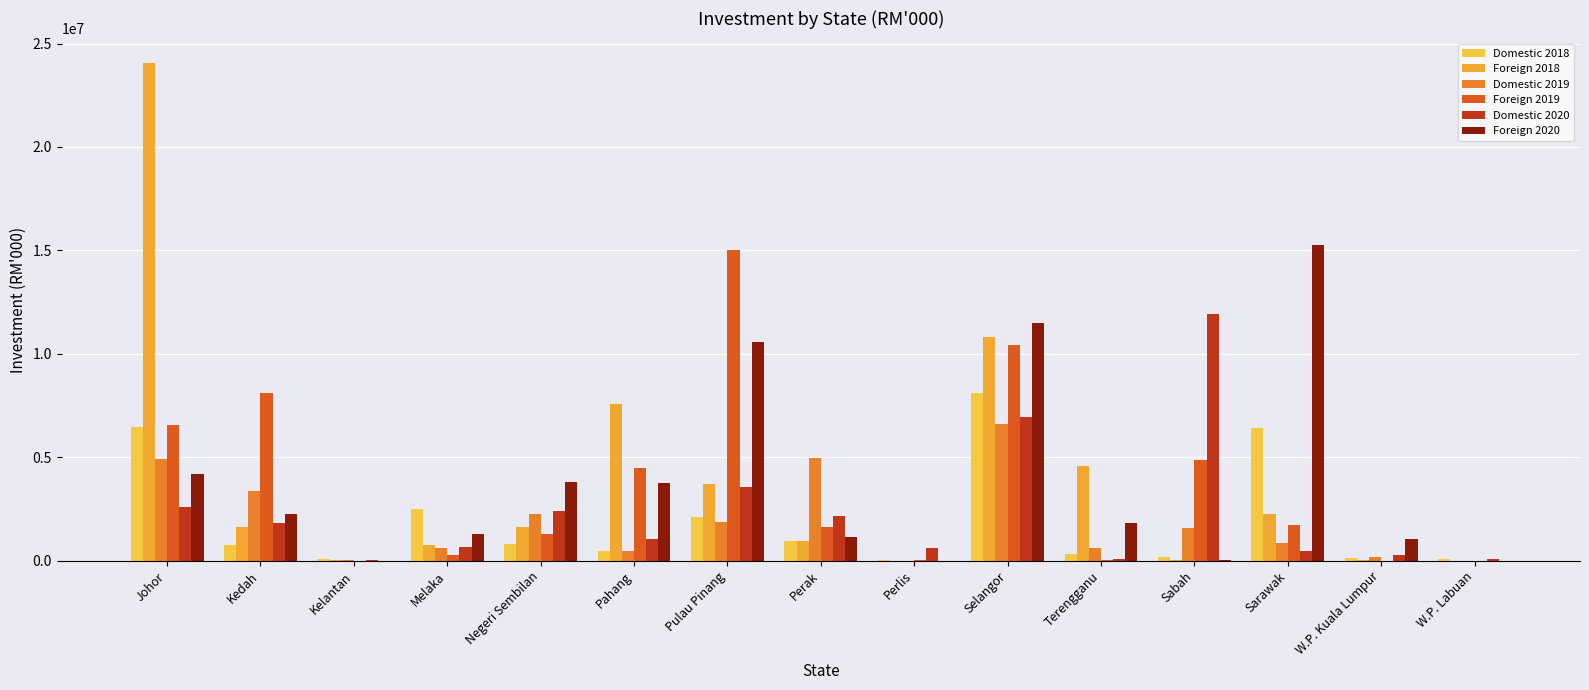

Reading left to right, transcribe all the data shown in this chart.

Domestic 2018: 6474600.2	759458.2	76673.5	2479291.4	826441.5	456484.4	2087578.5	949118.5	8000.0	8110436.8	320924.2	181436.0	6400629.0	141432.9	81003.6
Foreign 2018: 24040097.6	1626835.6	24569.7	773077.7	1604384.1	7571937.7	3693372.1	937819.1	0.0	10836960.7	4582456.0	45856.0	2259110.5	25632.3	0.0
Domestic 2019: 4916500.5	3390921.9	12110.2	609453.9	2259057.5	452311.3	1854918.4	4968961.5	0.0	6625375.7	588770.9	1603195.7	837403.2	169508.7	0.0
Foreign 2019: 6538747.7	8085955.0	6366.0	269884.2	1306659.7	4490713.9	15000441.9	1624252.5	53300.0	10414860.7	50037.1	4852991.4	1745140.0	4706.5	0.0
Domestic 2020: 2579534.5	1809021.1	43854.0	683950.7	2388328.7	1034639.5	3562795.0	2178360.6	612901.5	6946018.1	94393.3	11942231.7	477924.5	258935.9	70237.5
Foreign 2020: 4204802.4	2256200.0	0.0	1272153.4	3790222.8	3749865.9	10550167.8	1148786.5	0.0	11479144.0	1817026.2	11479.4	15252561.8	1047522.1	0.0